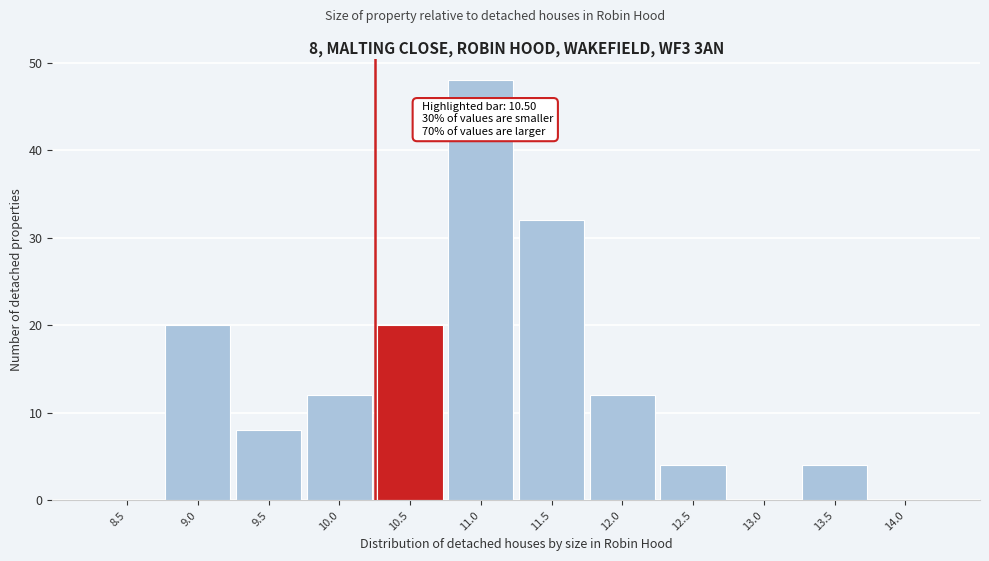

Reading left to right, what are all the values shown in this chart?

8.5=0	9.0=20	9.5=8	10.0=12	10.5=20	11.0=48	11.5=32	12.0=12	12.5=4	13.0=0	13.5=4	14.0=0